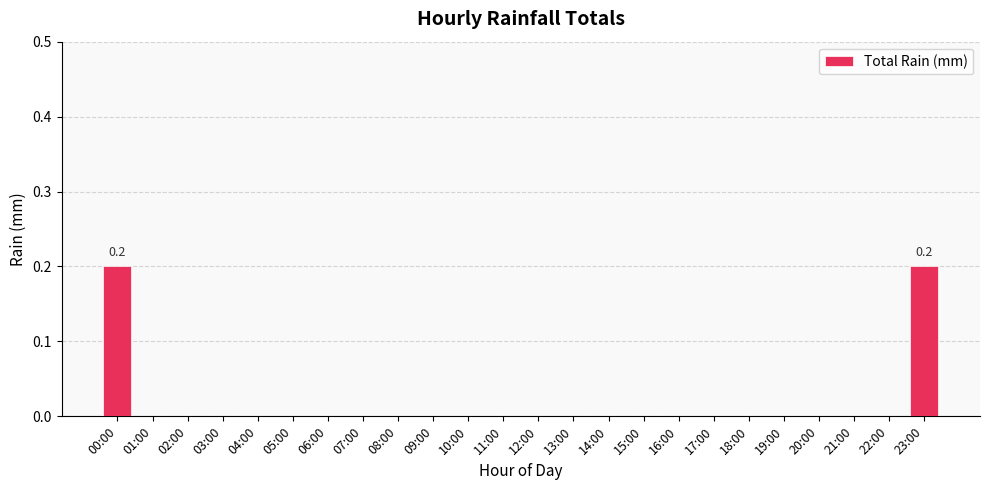

Is it true that the value at 10:00 is 0.1?

False